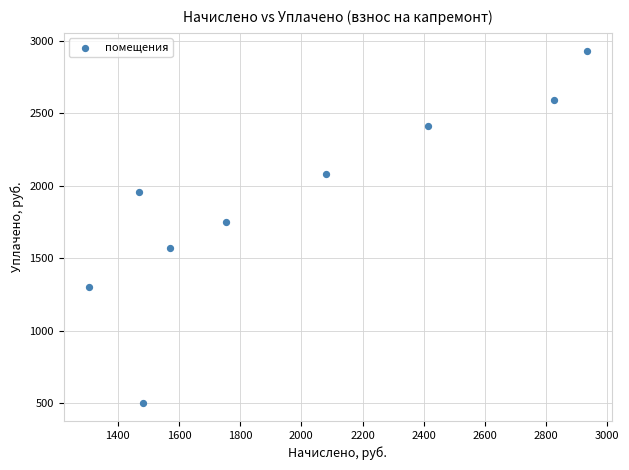

What Y value in the scatter plot is closest to 1716?

1753.9